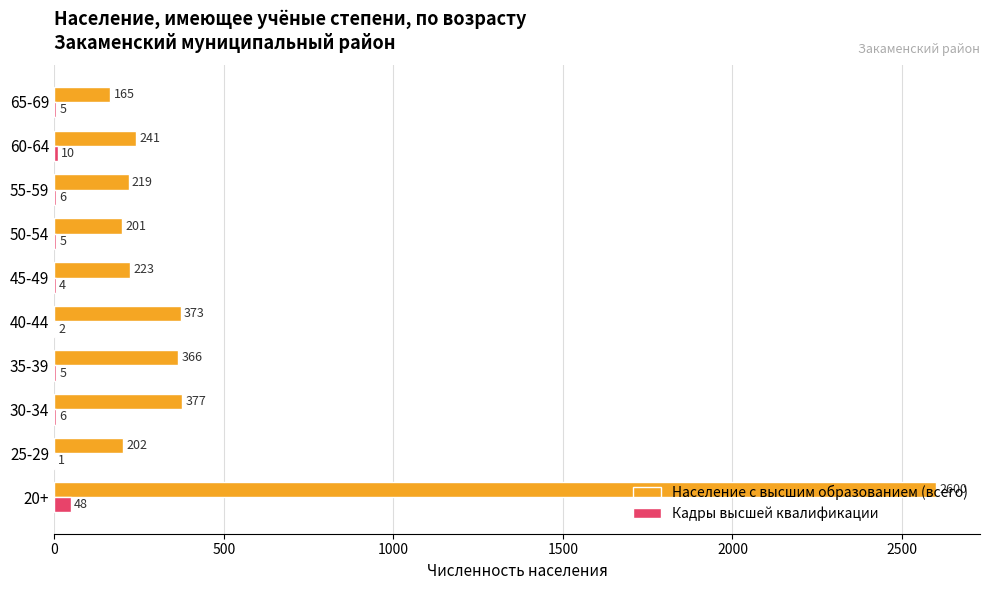

Is it true that Кадры высшей квалификации equals 5 at 65-69?

True